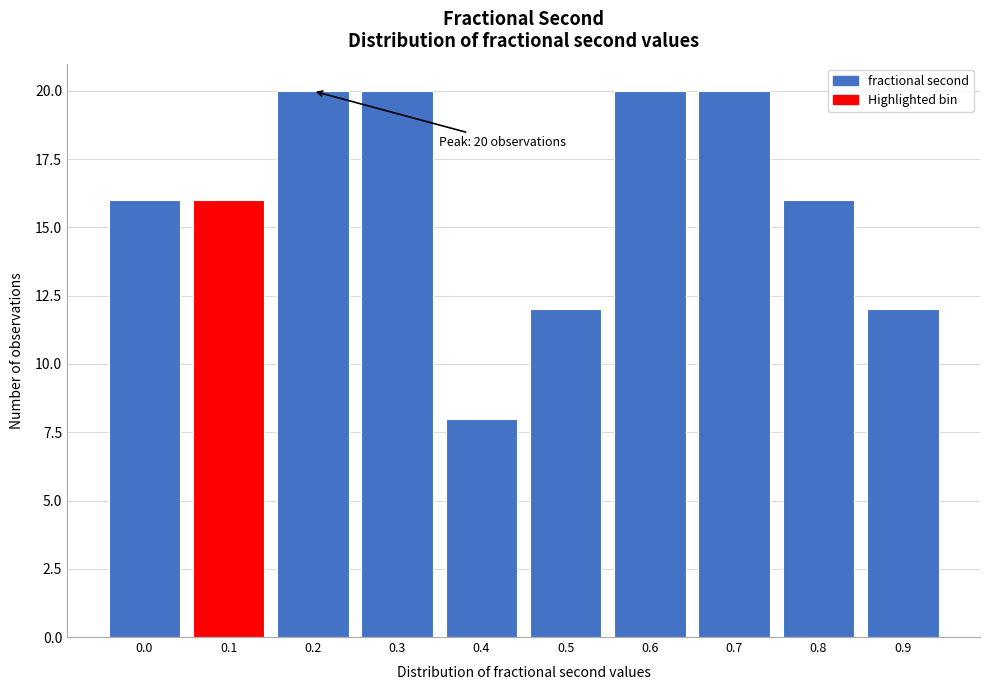

Reading right to left, extract all data points from this chart.

0.9=12	0.8=16	0.7=20	0.6=20	0.5=12	0.4=8	0.3=20	0.2=20	0.1=16	0.0=16